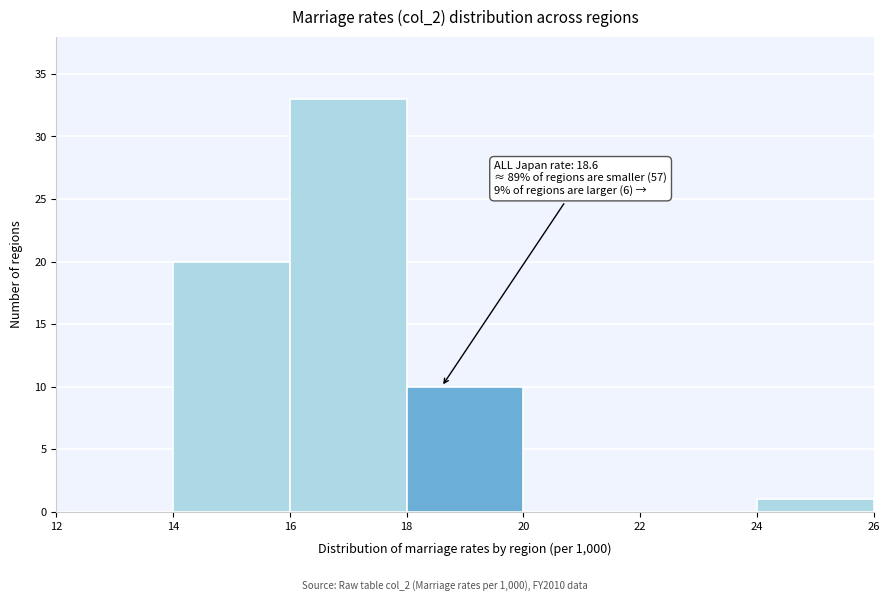

Over which range of the x-axis is the bar tallest?

16 to 18